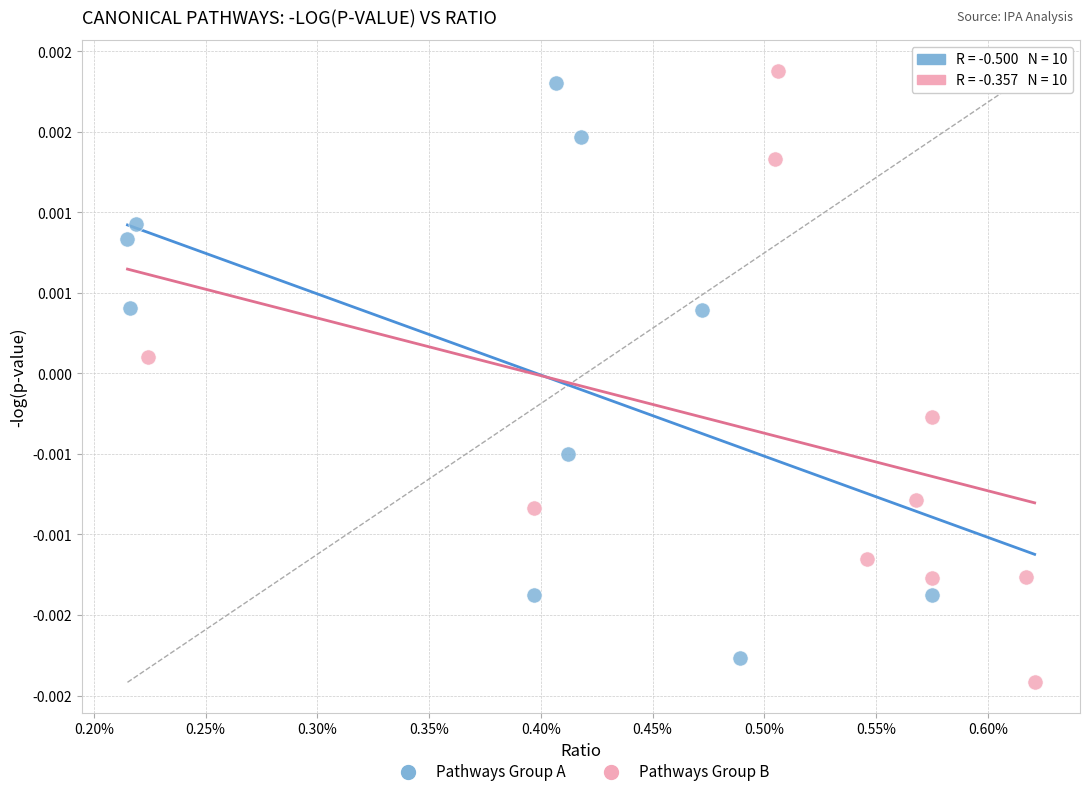

What are all the series names shown in the legend?

Pathways Group A, Pathways Group B